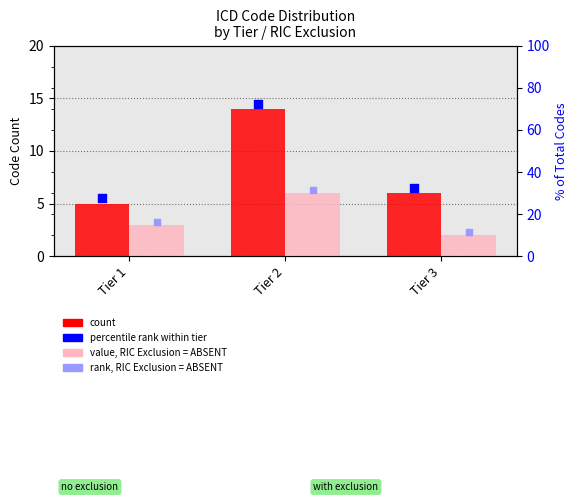

Is the value of value, RIC Exclusion = ABSENT at Tier 2 greater than the value of rank, RIC Exclusion = ABSENT at Tier 3?

Yes